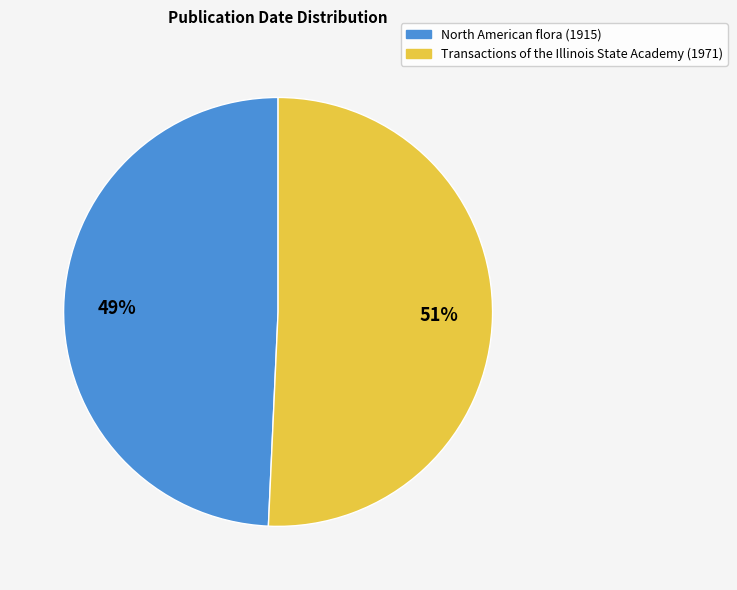

What is the ratio of the value at Transactions of the Illinois State Academy (1971) to the value at North American flora (1915)?

1.0